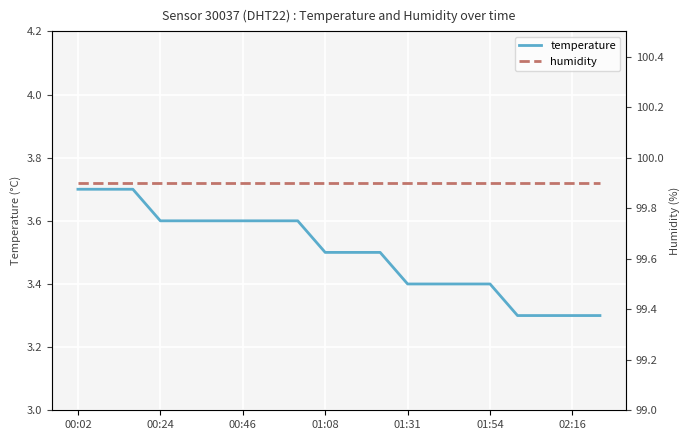

True or false: temperature and humidity cross at least once.

False